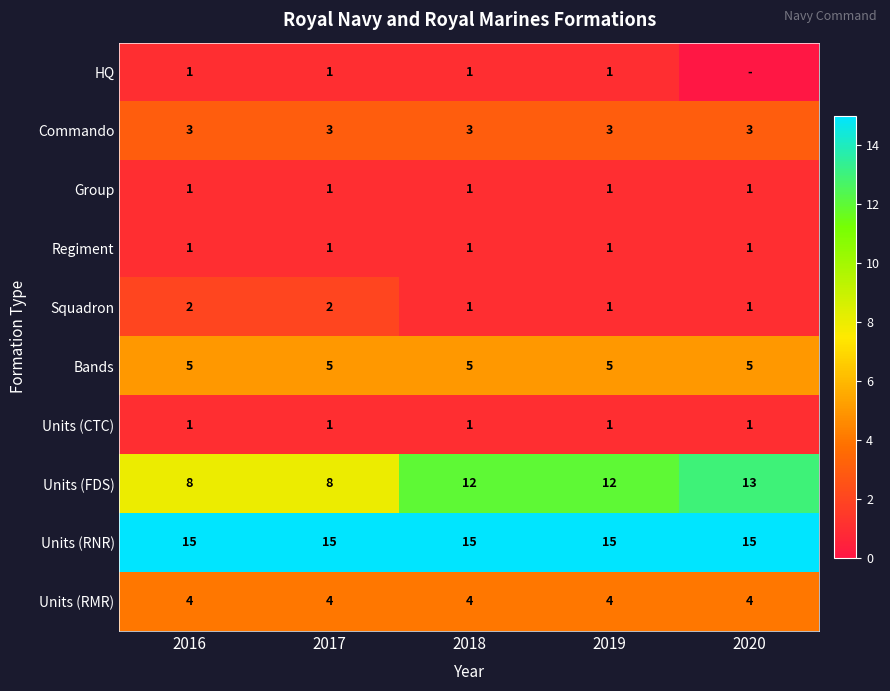

Count the Squadron values in the range 1 to 2.

5